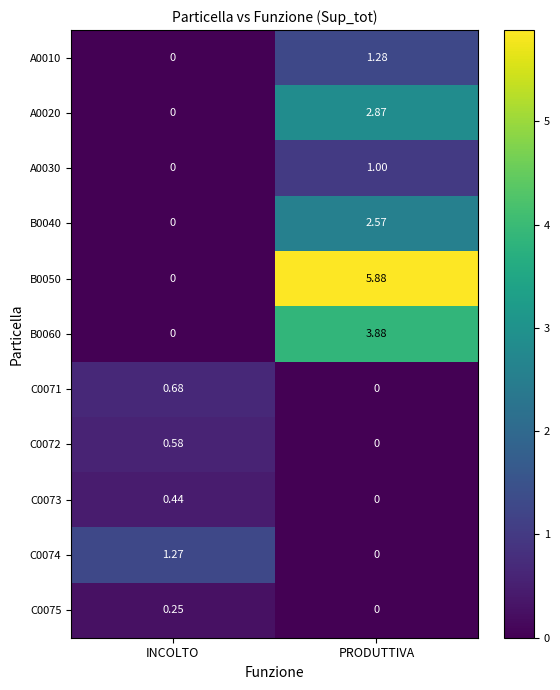

At which label is B0050 closest to 2?

INCOLTO